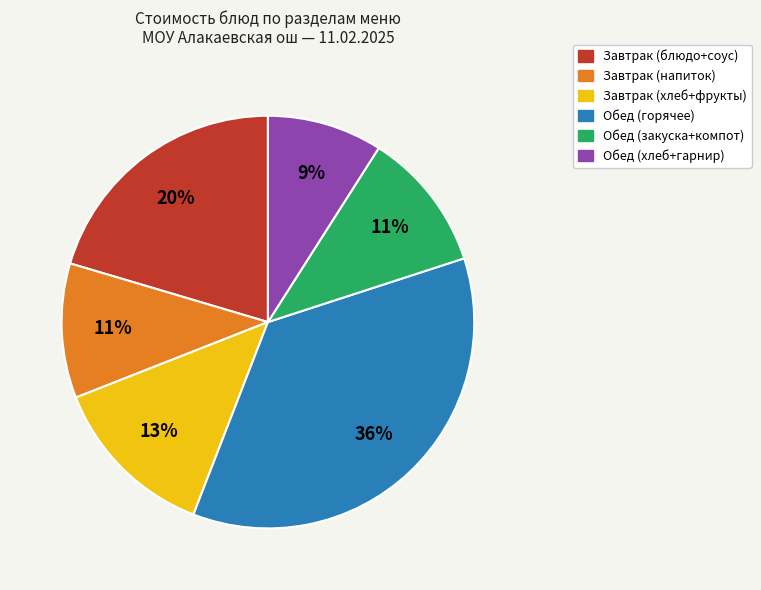

Is there any slice that represents more than half of the pie?

No